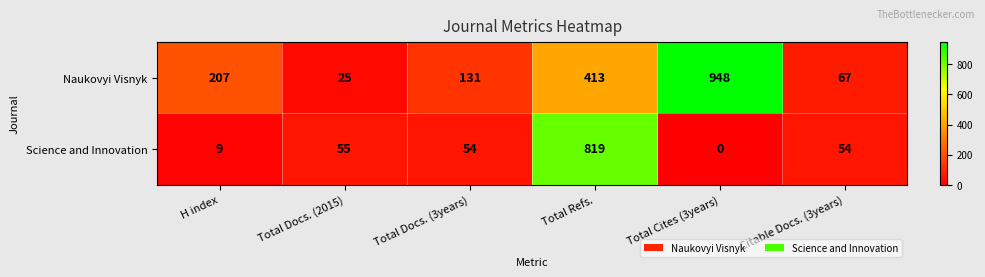

List the series in order of their peak value, lowest first.

Science and Innovation, Naukovyi Visnyk